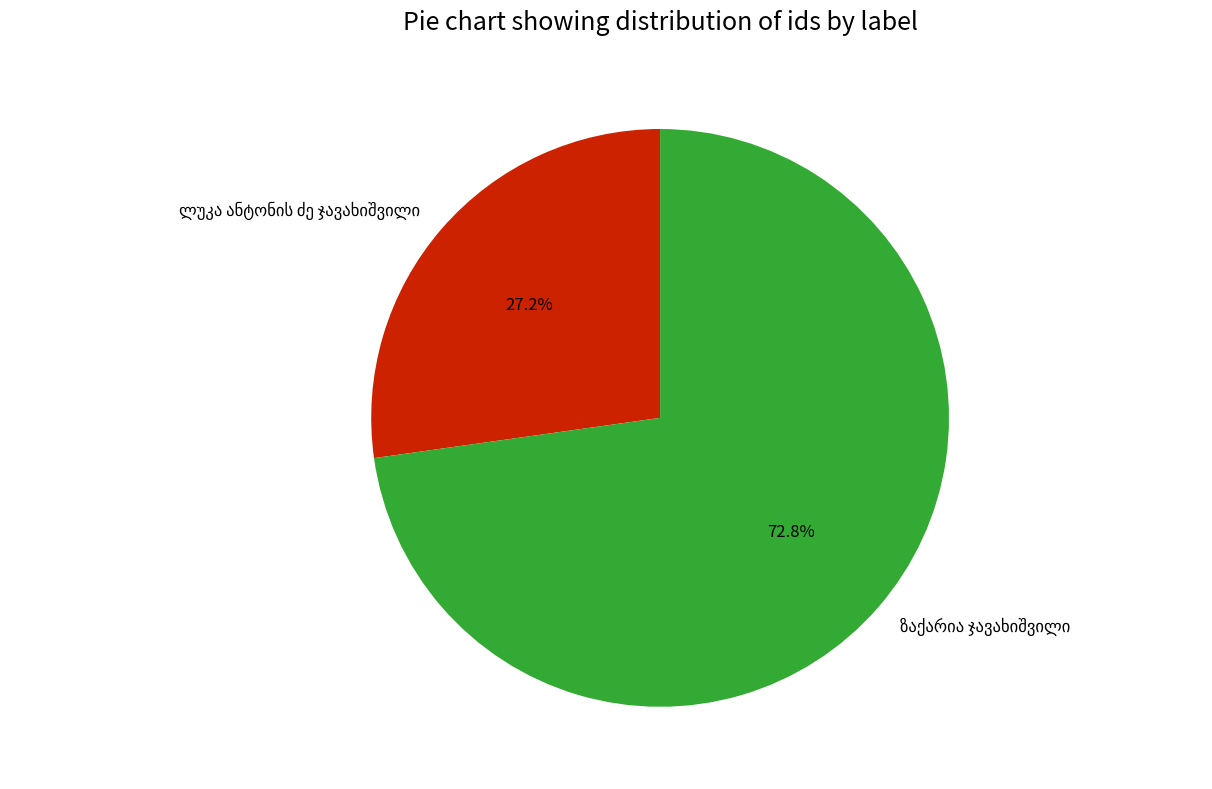

Is there a majority slice in this chart?

Yes